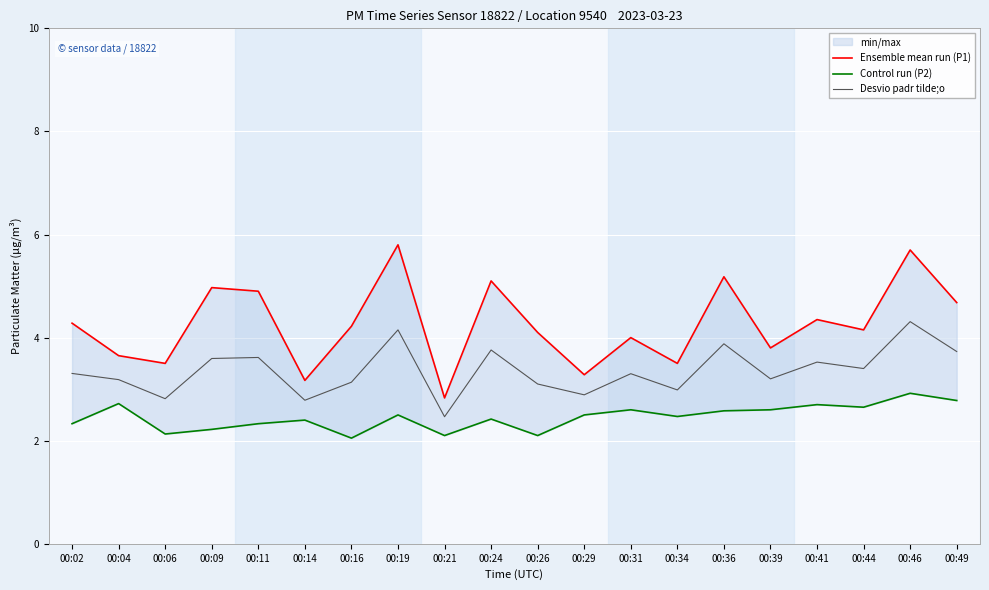

The Desvio padr tilde;o series shows 3.1 at 00:26. True or false?

True